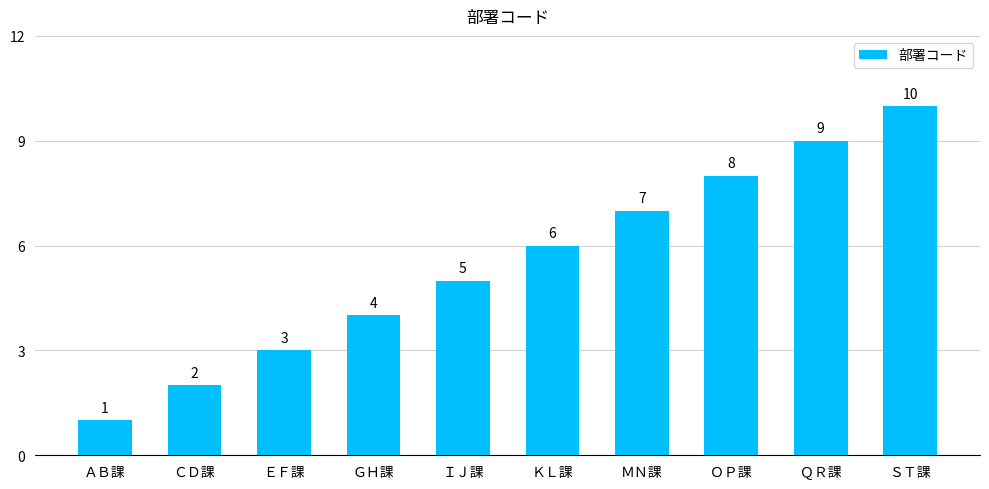

Reading right to left, extract all data points from this chart.

ＳＴ課=10	ＱＲ課=9	ＯＰ課=8	ＭＮ課=7	ＫＬ課=6	ＩＪ課=5	ＧＨ課=4	ＥＦ課=3	ＣＤ課=2	ＡＢ課=1